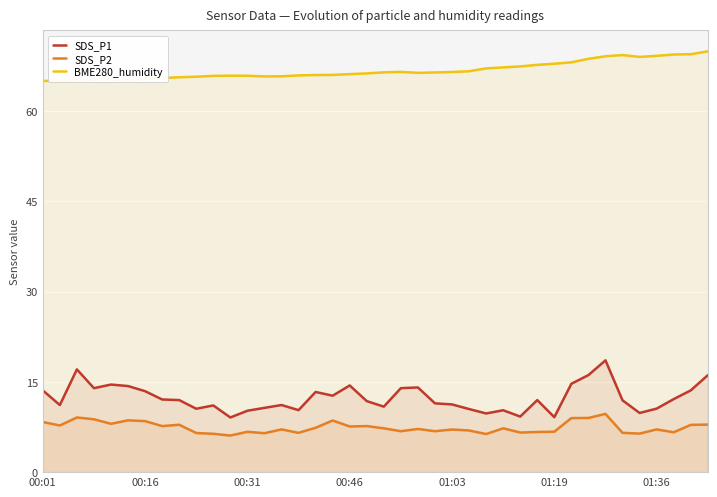

How many data points in SDS_P2 are less than 7?

16